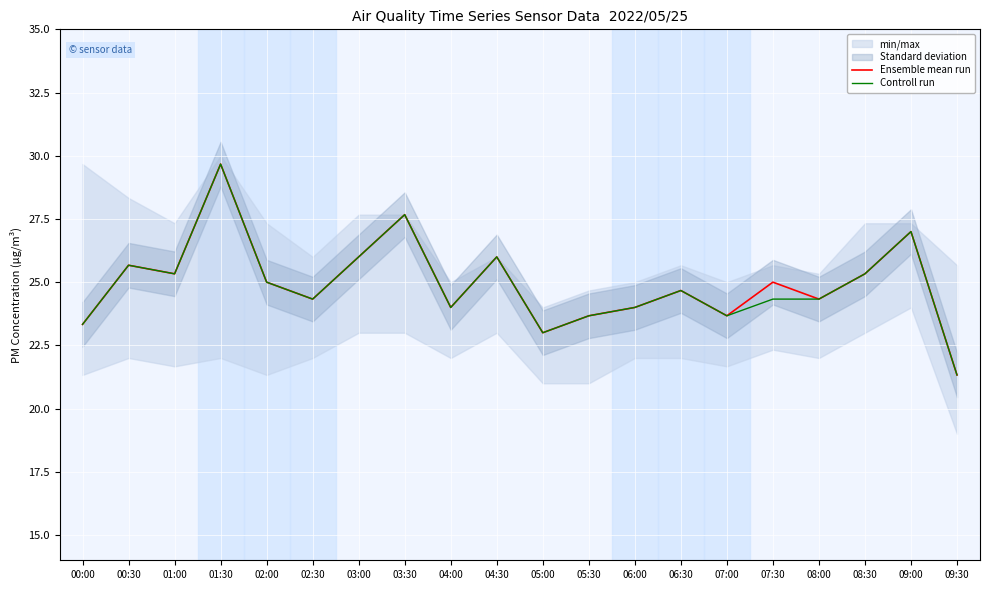

How many data points in Ensemble mean run are above 25?

8